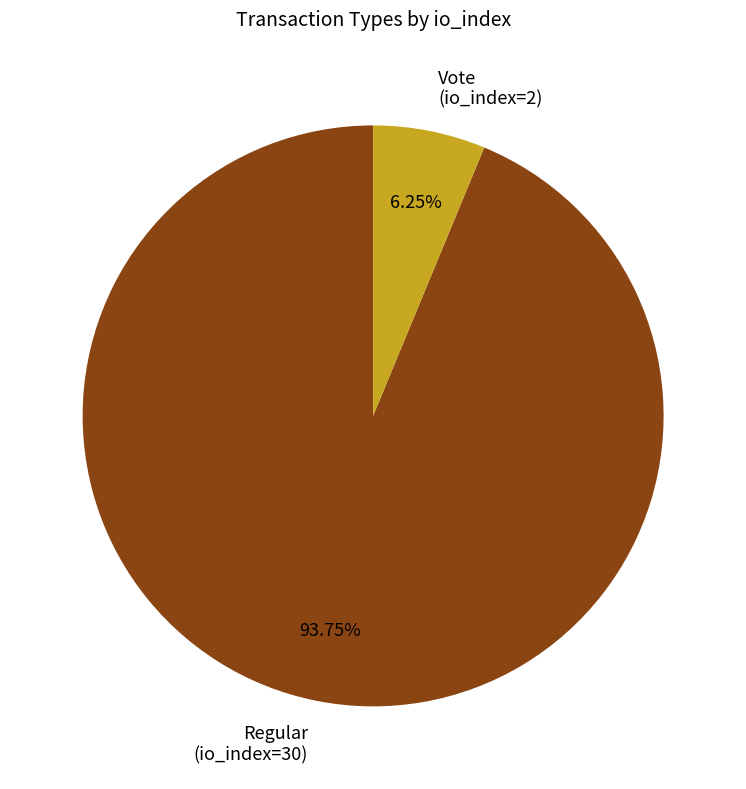

Which category has the smallest portion of the pie?

Vote (io_index=2)